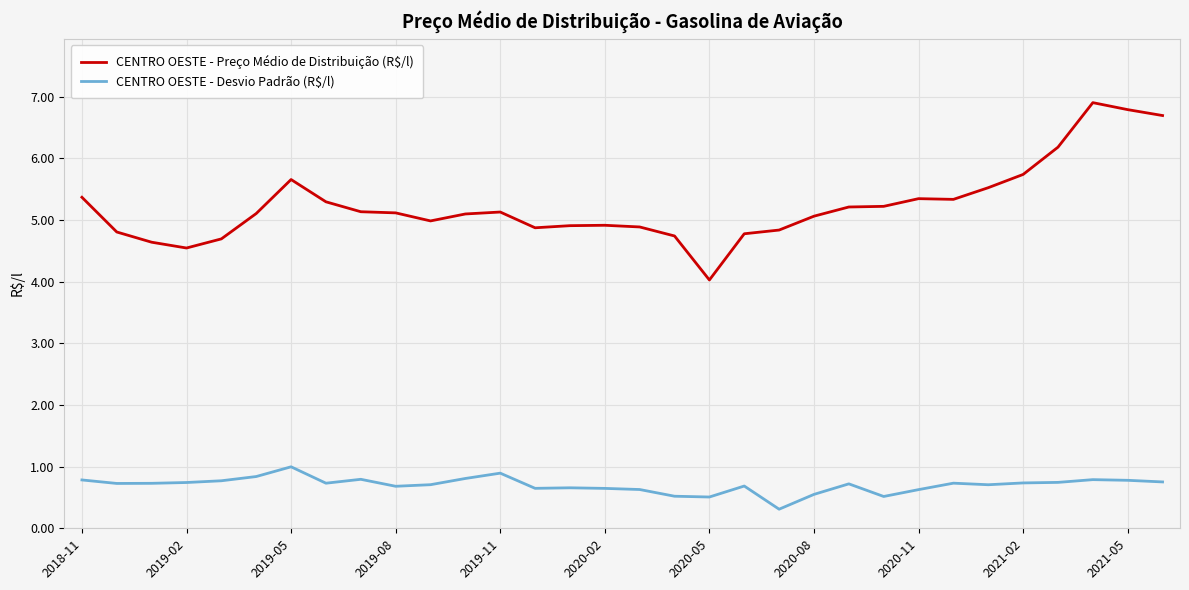

How many lines are shown in the chart?

2